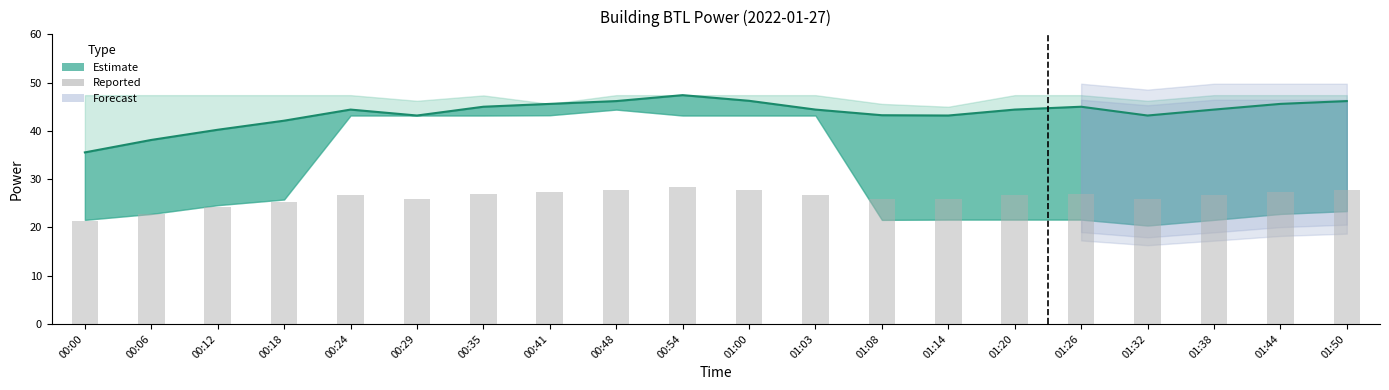

What is the sum of all values?

524.1